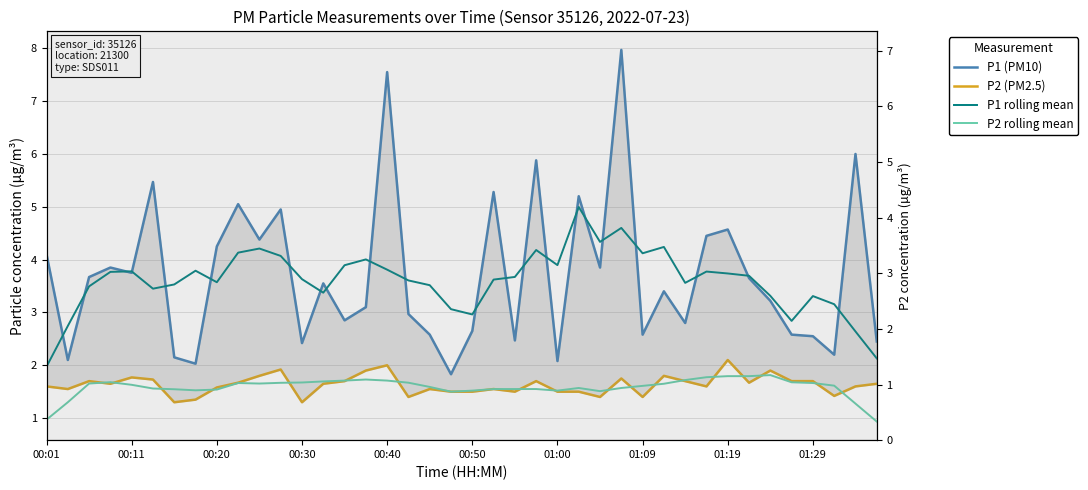

True or false: P2 (PM2.5) and P1 (PM10) cross at least once.

False